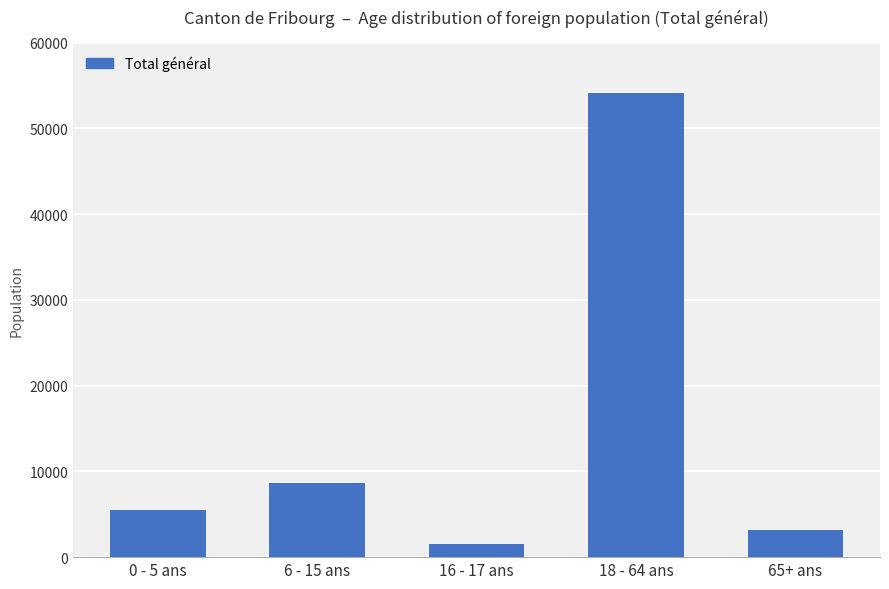

What is the approximate value at 18 - 64 ans, to the nearest 50?

54100